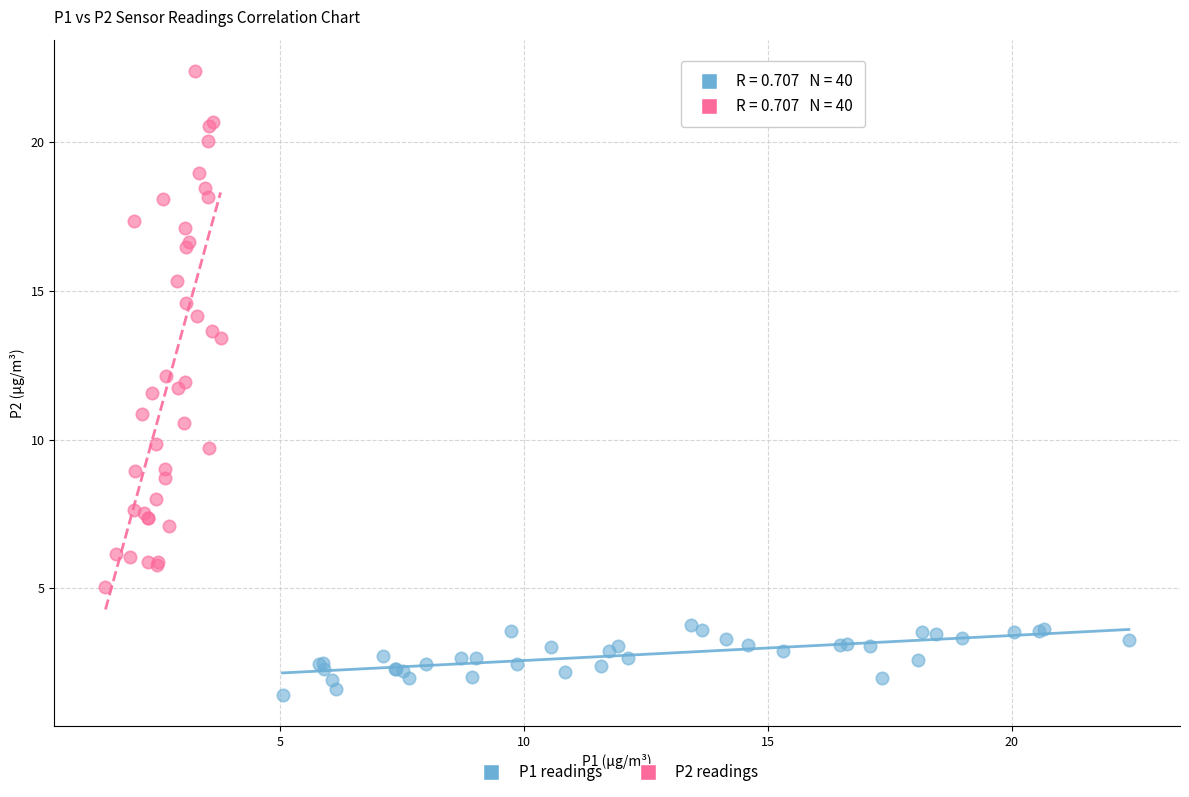

Which series contains the lowest Y value?

P1 readings